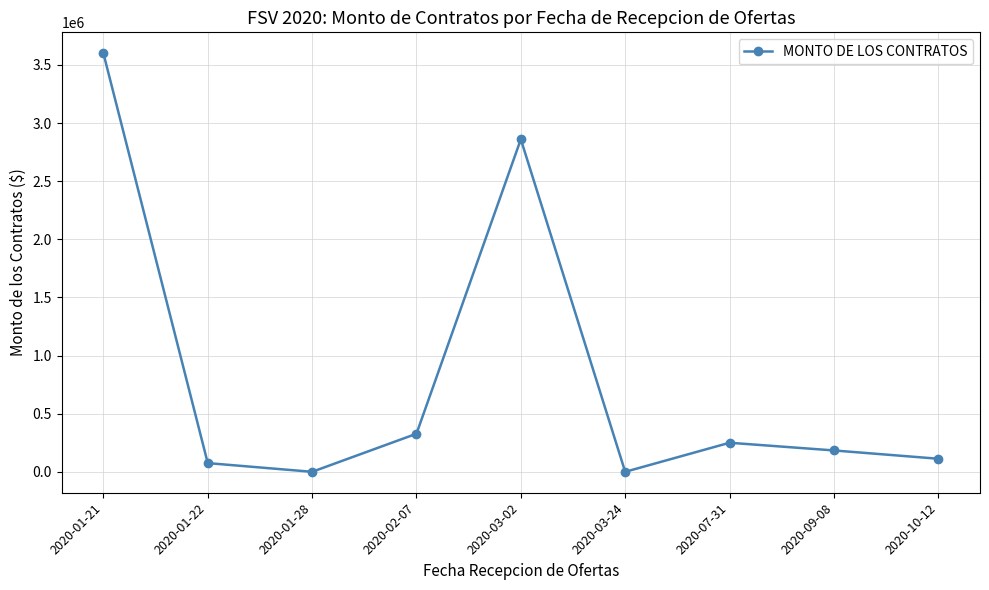

What is the label of the 4th point from the right?

2020-03-24